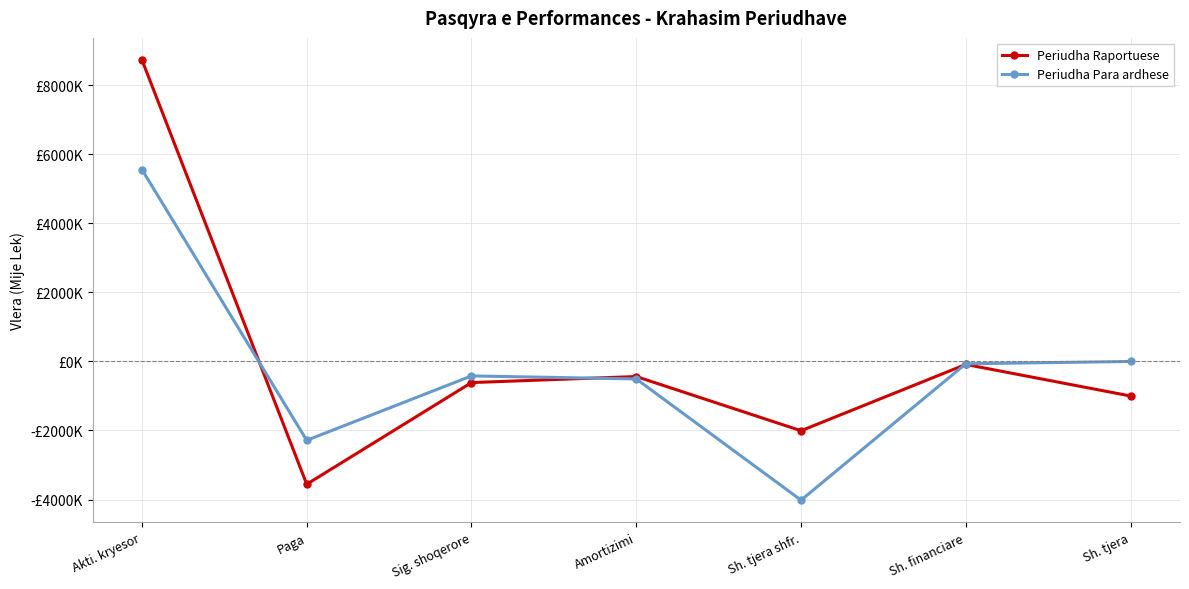

Between Amortizimi and Sh. tjera, which is larger?

Amortizimi